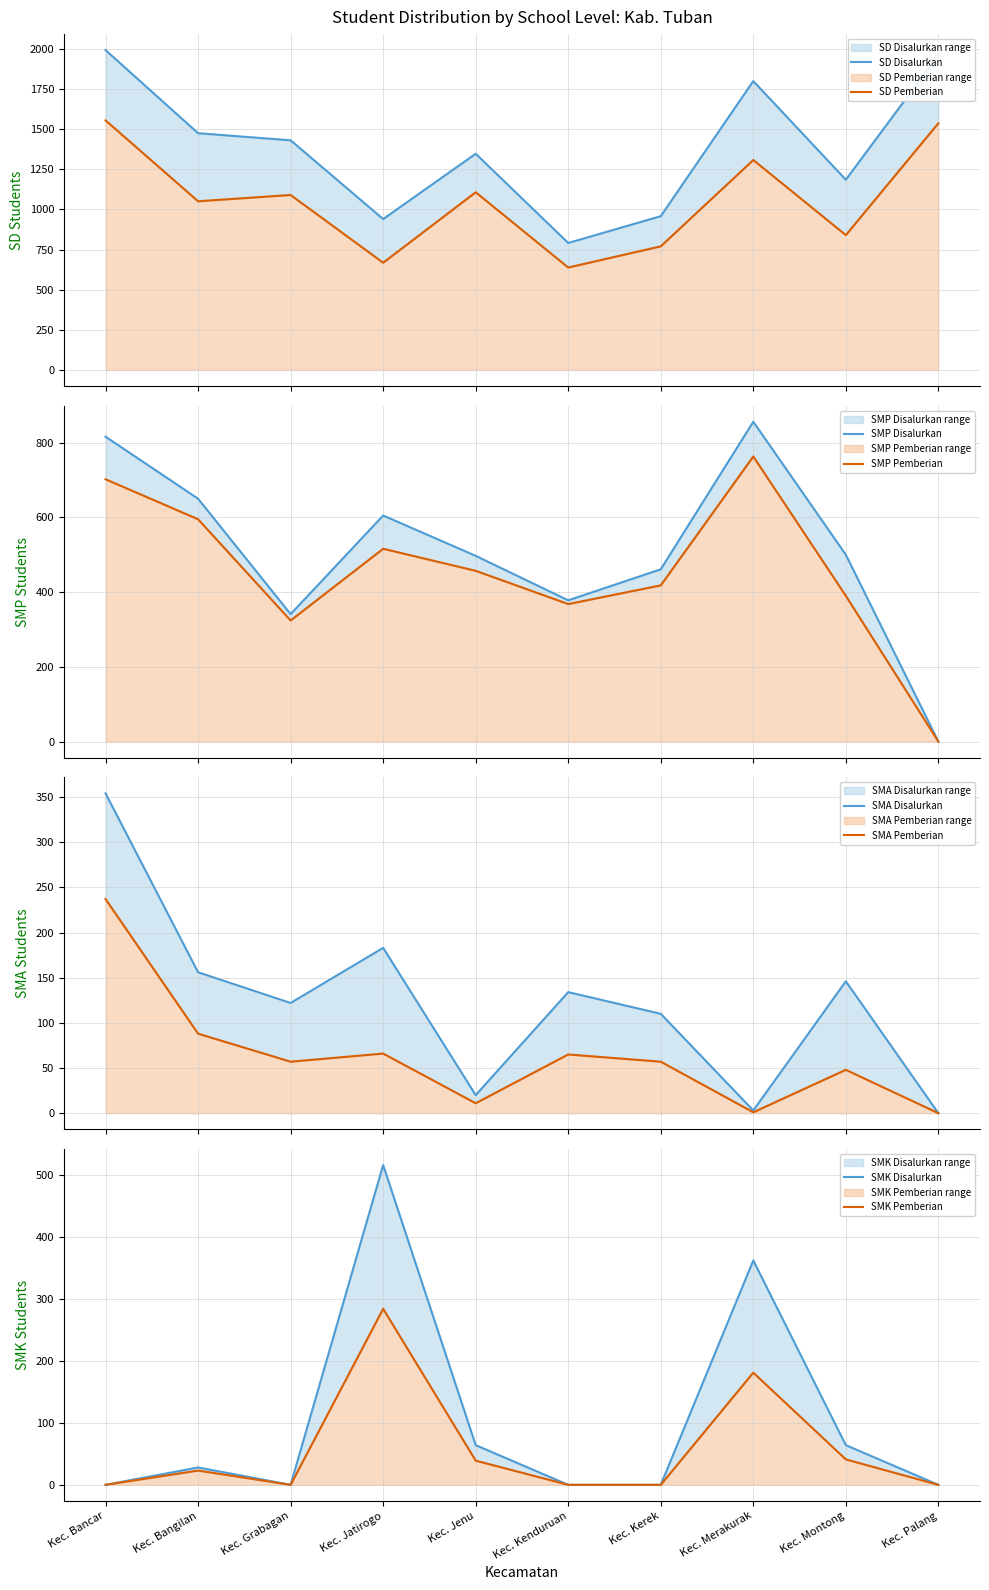

The value of SMA_Disalurkan at Kec. Grabagan is 122. True or false?

True